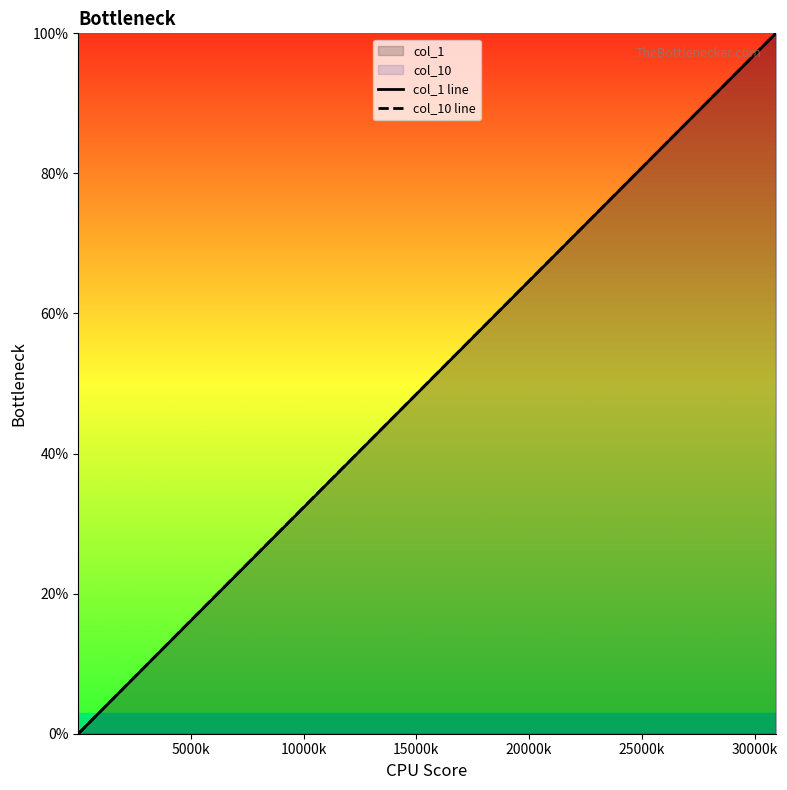

How many lines are shown in the chart?

2